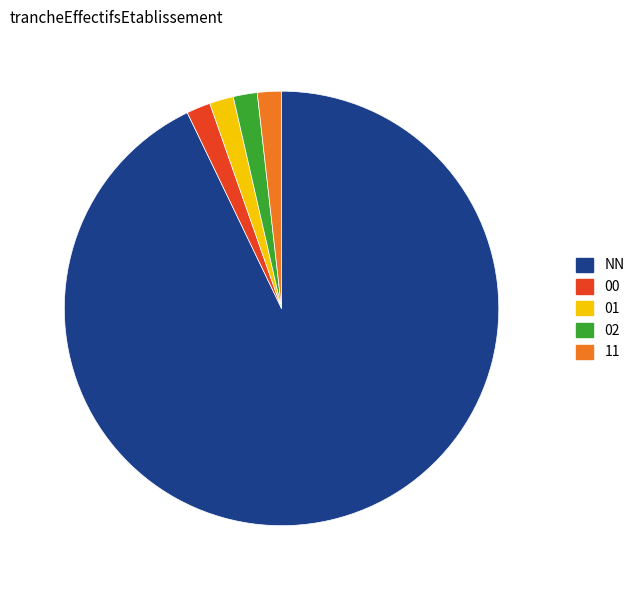

How many segments does this pie chart have?

5